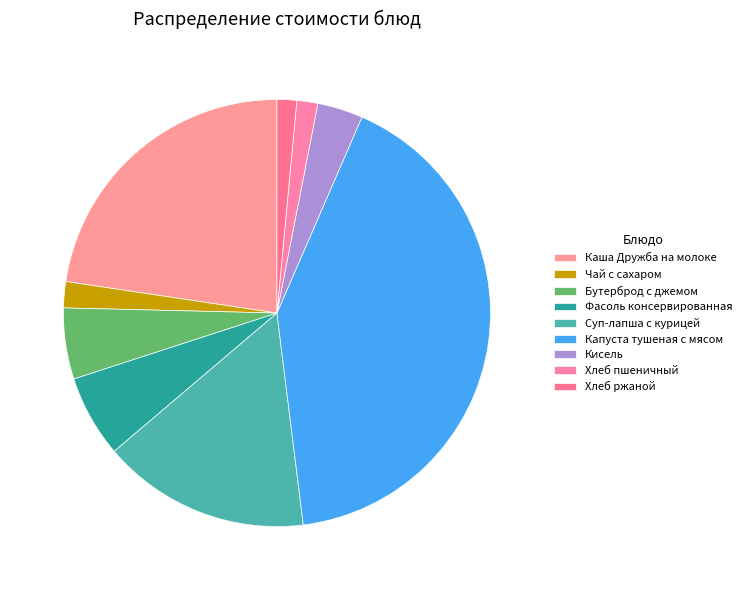

How many segments does this pie chart have?

9